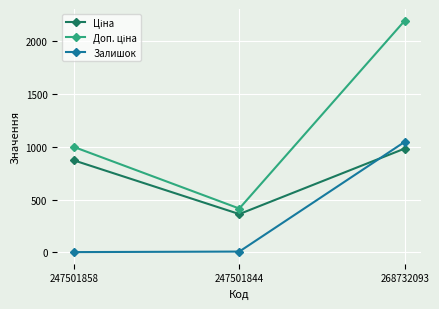

True or false: Залишок has a value of 211.6 at 268732093.

False